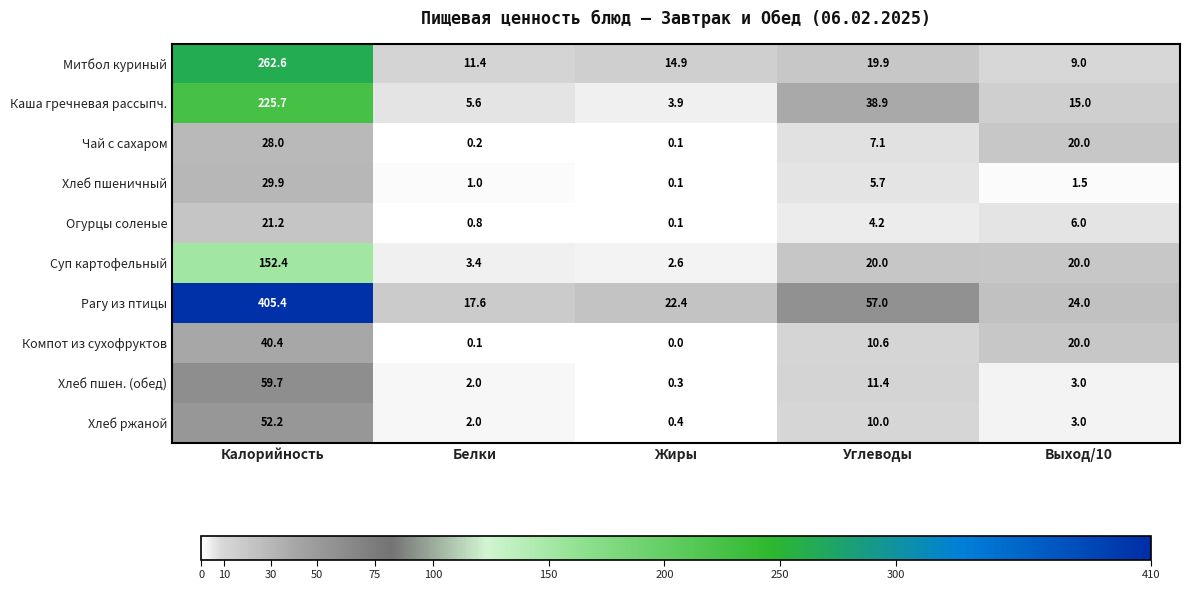

What is the difference between the highest and lowest values at Калорийность?

384.2